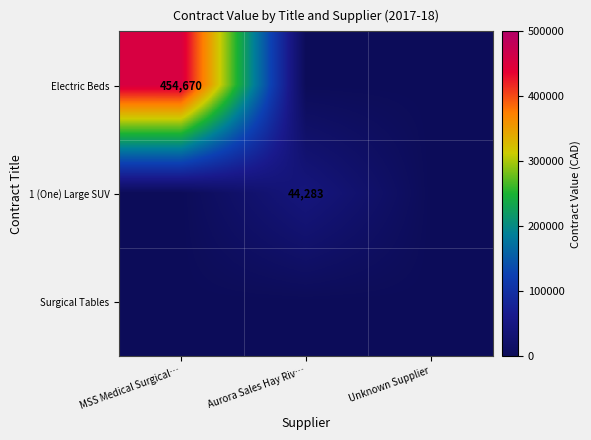

Is it true that 1 (One) Large SUV equals 44283 at Aurora Sales Hay Riv…?

True